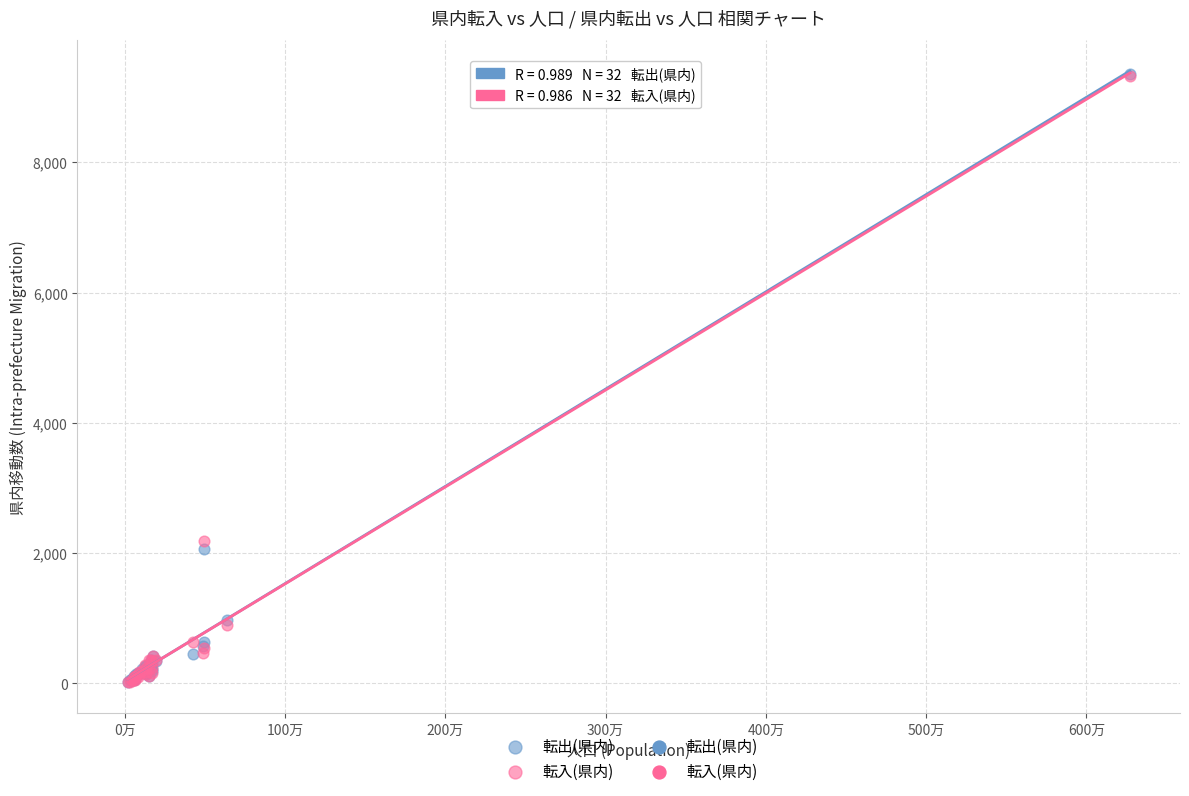

In the 転入(県内) series, what Y value is closest to 4669?

2186